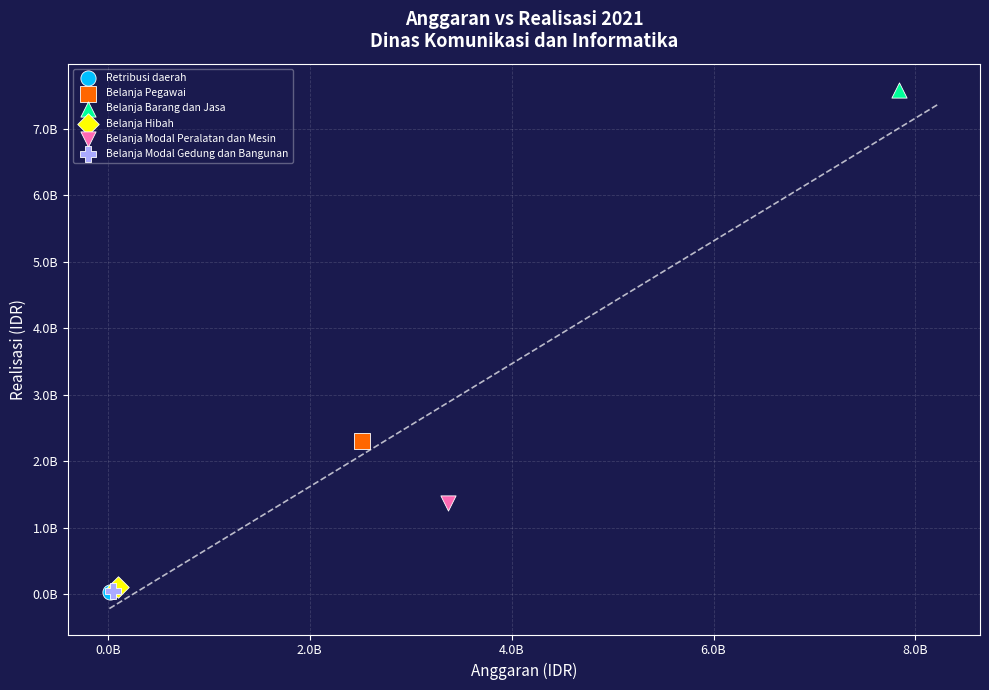

What are all the series names shown in the legend?

Retribusi daerah, Belanja Pegawai, Belanja Barang dan Jasa, Belanja Hibah, Belanja Modal Peralatan dan Mesin, Belanja Modal Gedung dan Bangunan